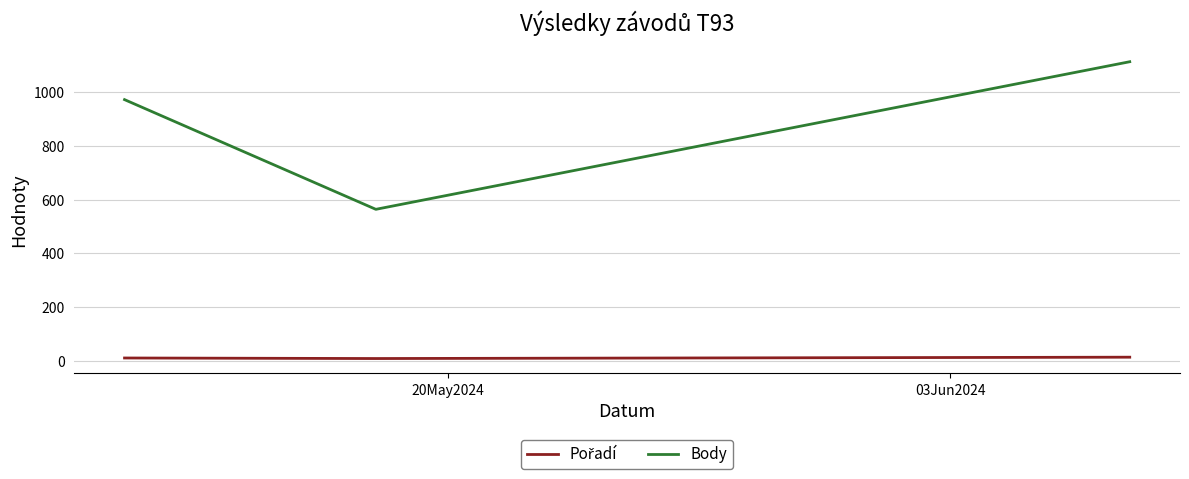

Does the chart have visible grid lines?

Yes